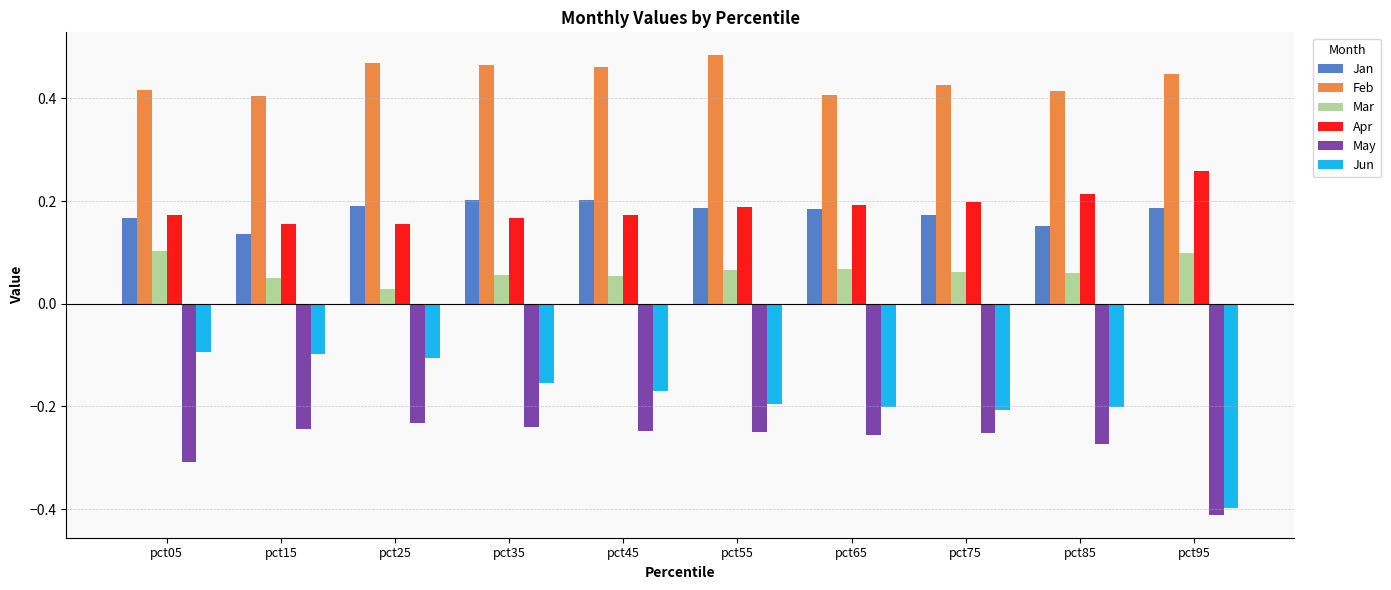

What are all the series names shown in the legend?

Jan, Feb, Mar, Apr, May, Jun